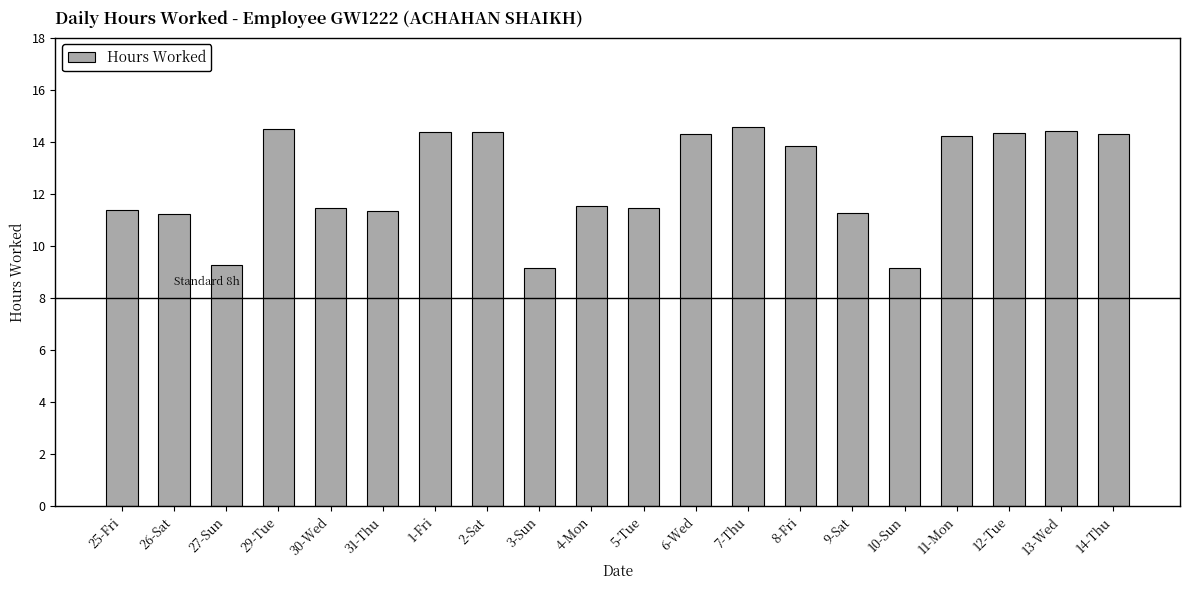

At which label does the data first exceed 13?

29-Tue